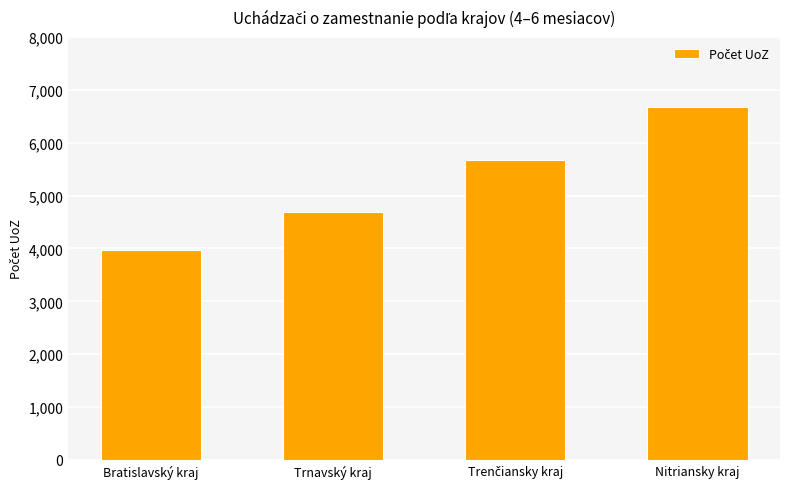

What is the change in value from Bratislavský kraj to Trnavský kraj?

+723